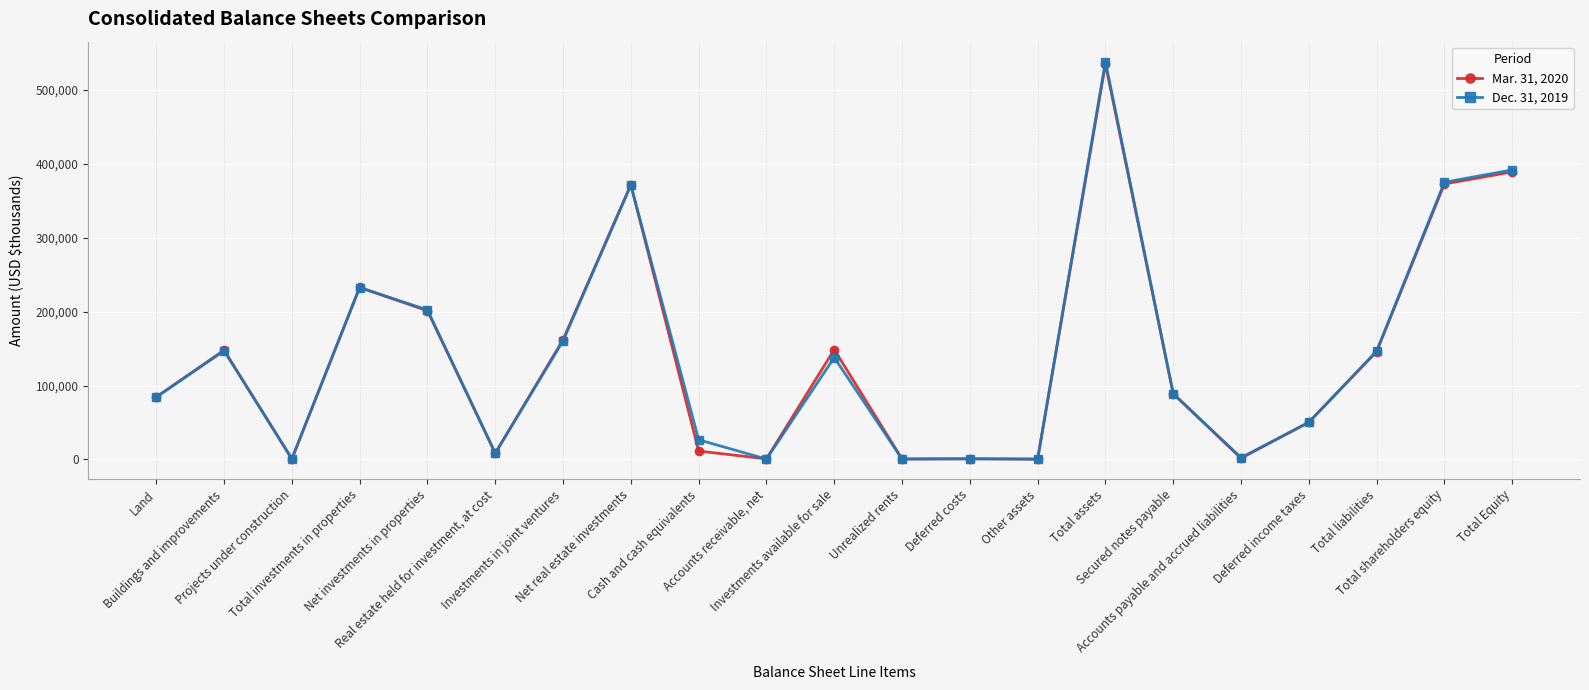

True or false: Dec. 31, 2019 has more than 1 points higher than both neighbors.

True